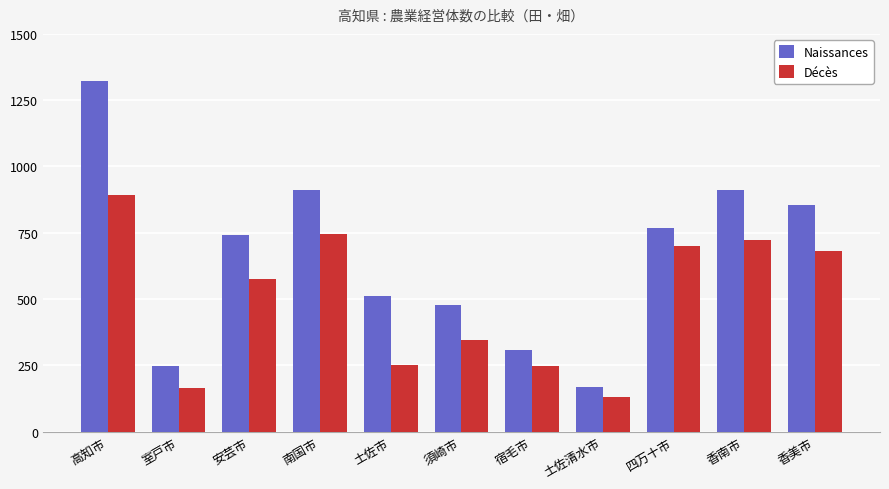

What is the maximum value for Décès?

893